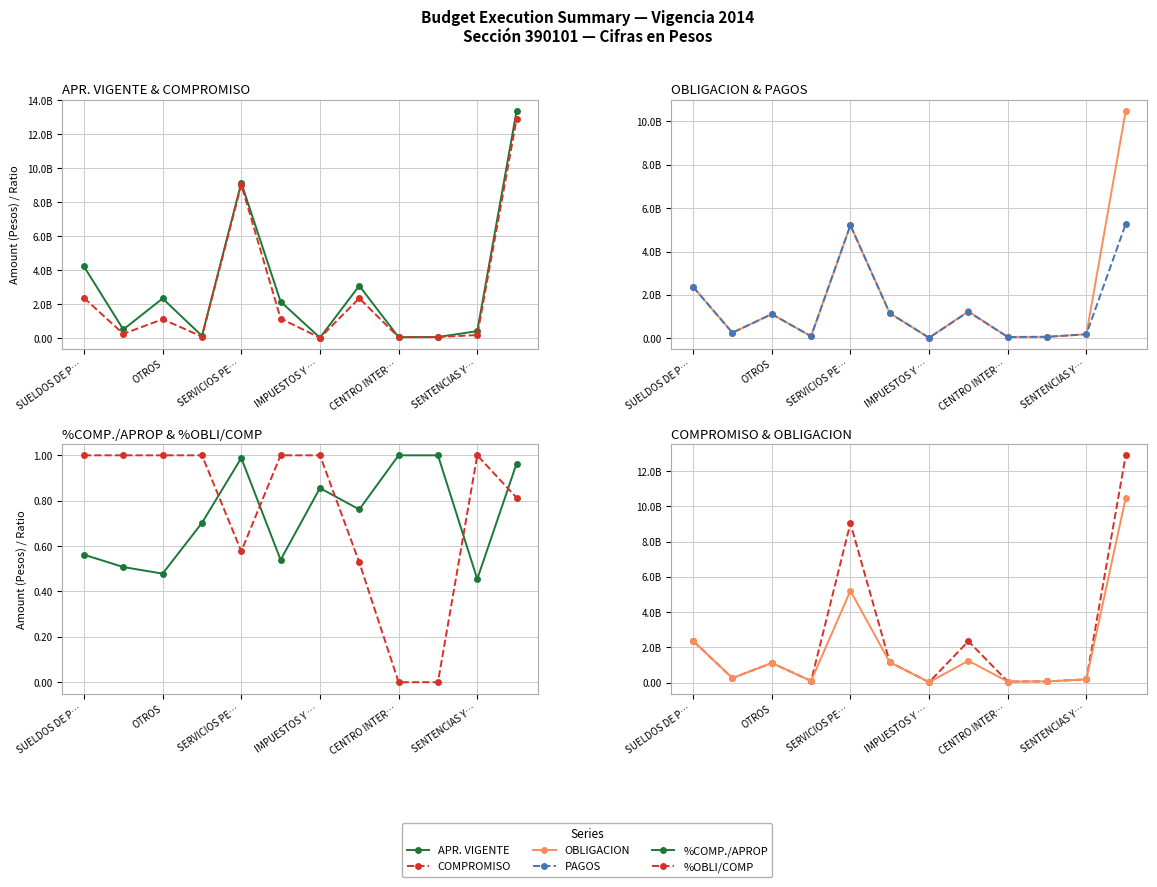

True or false: %OBLI/COMP and OBLIGACION cross at least once.

False